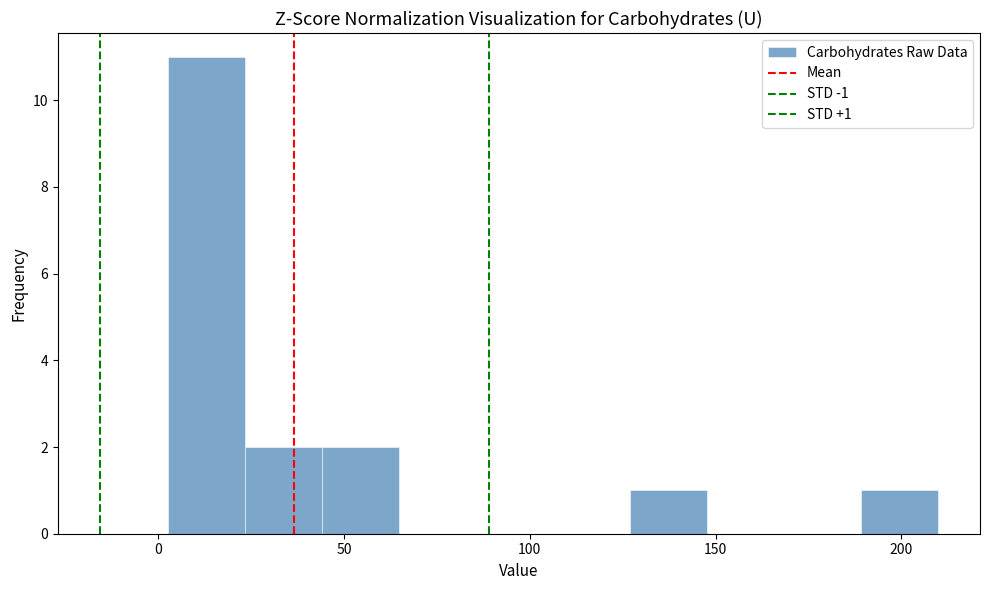

Over which range of the x-axis is the bar tallest?

5 to 25